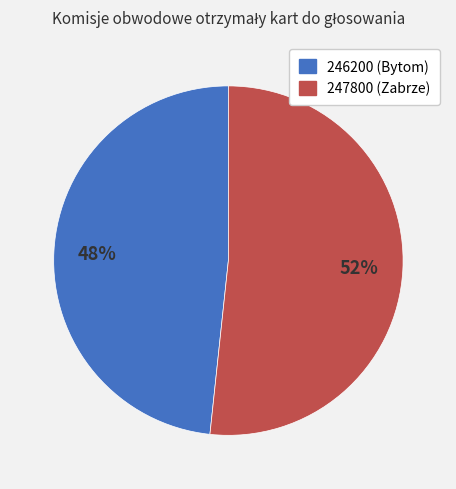

The 246200 (Bytom) slice represents 48% of the pie. True or false?

True